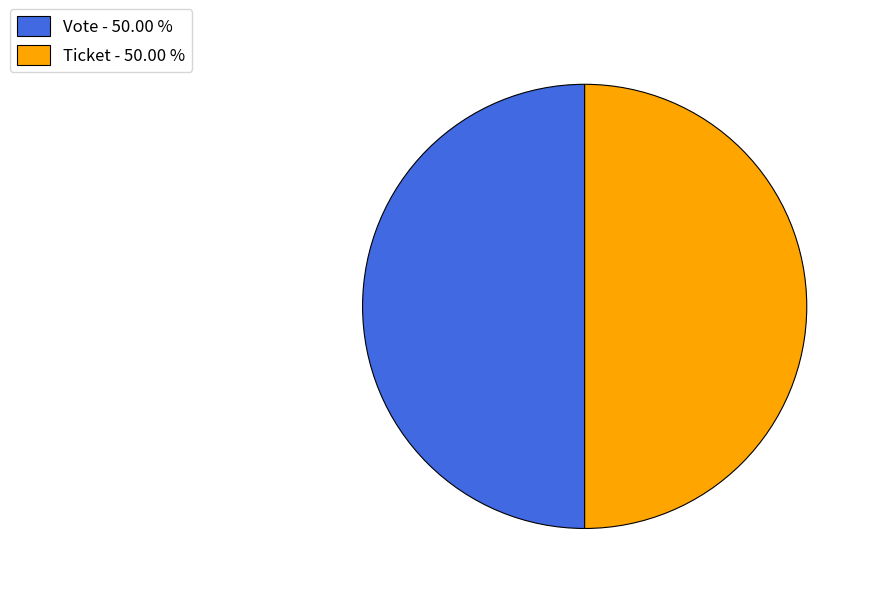

Count the number of slices in the pie.

2